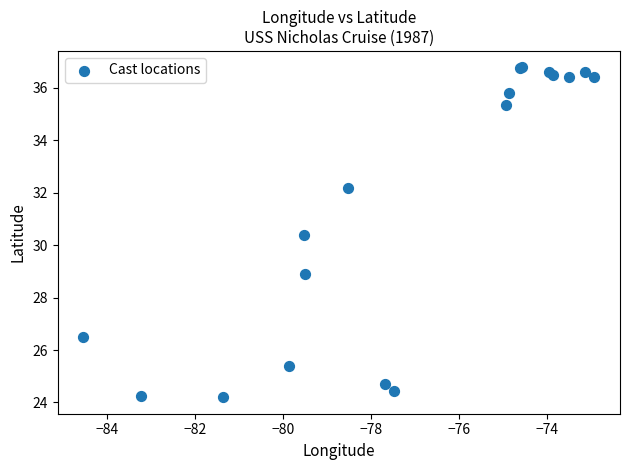

What Y value in the scatter plot is closest to 30?

30.4